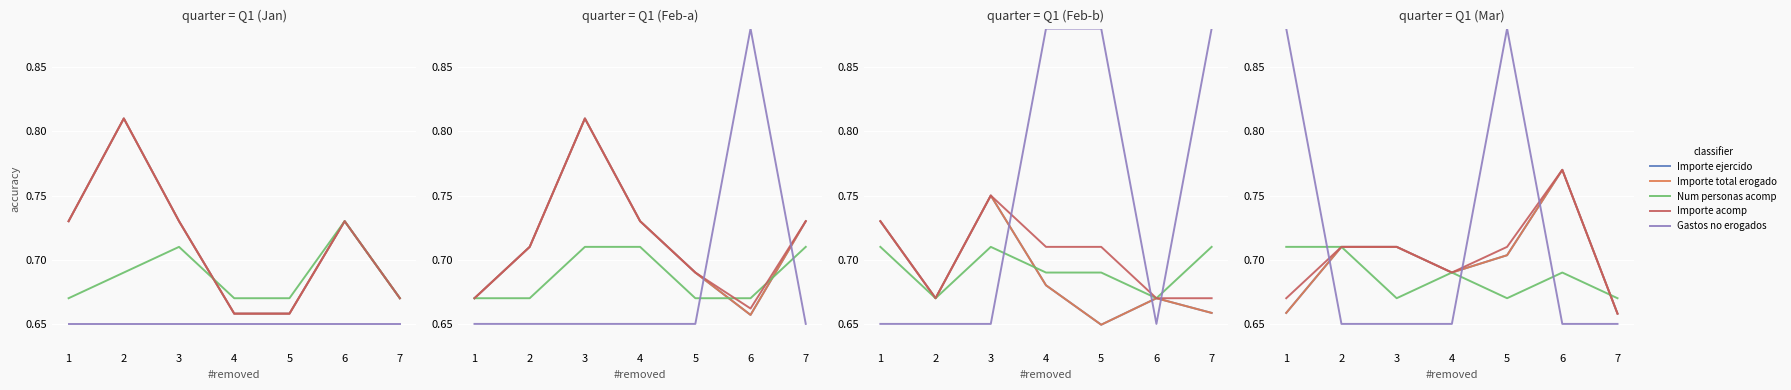

Which series has the largest range (max minus min)?

Gastos no erogados